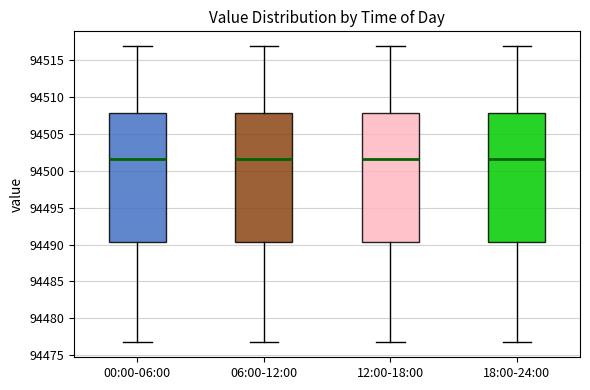

Where is the upper edge of the box for 00:00-06:00 on the y-axis? The values are not printed on the chart, so give them approximately, as read against the axis.

94508.0